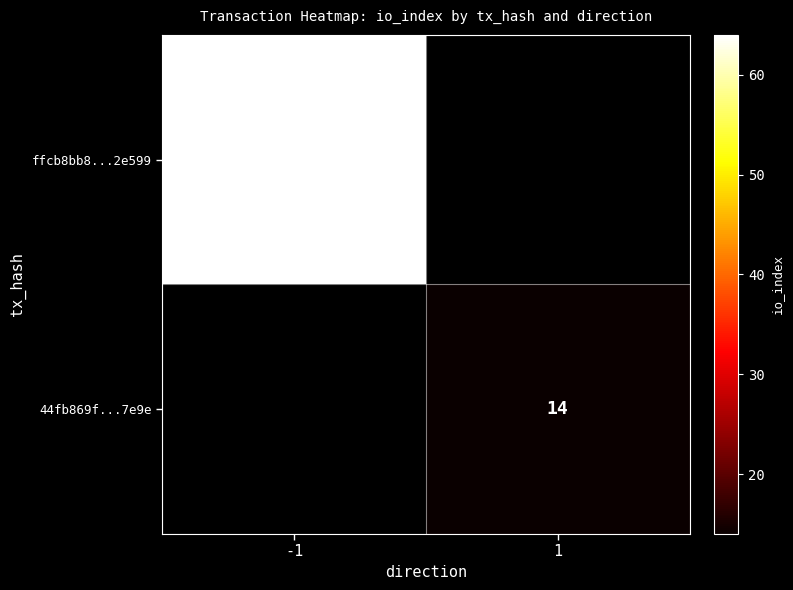

Is it true that 44fb869f...7e9e equals 7 at 1?

False